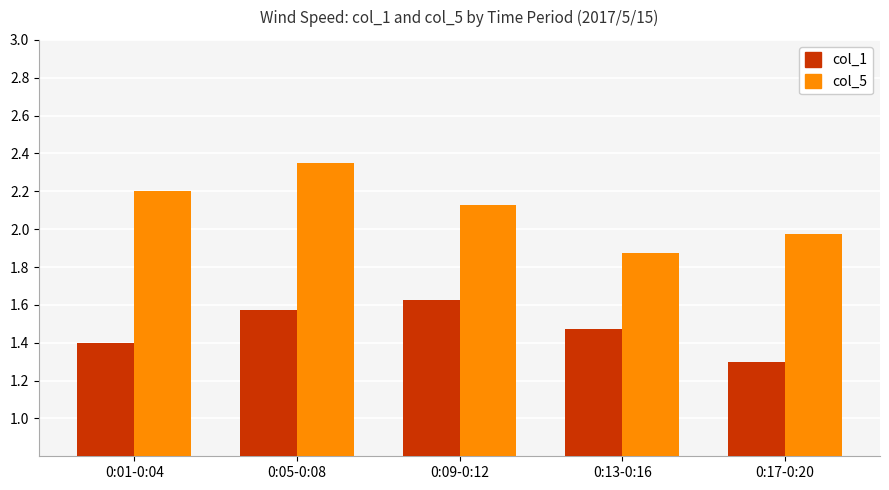

The col_5 series shows 3.4 at 0:05-0:08. True or false?

False